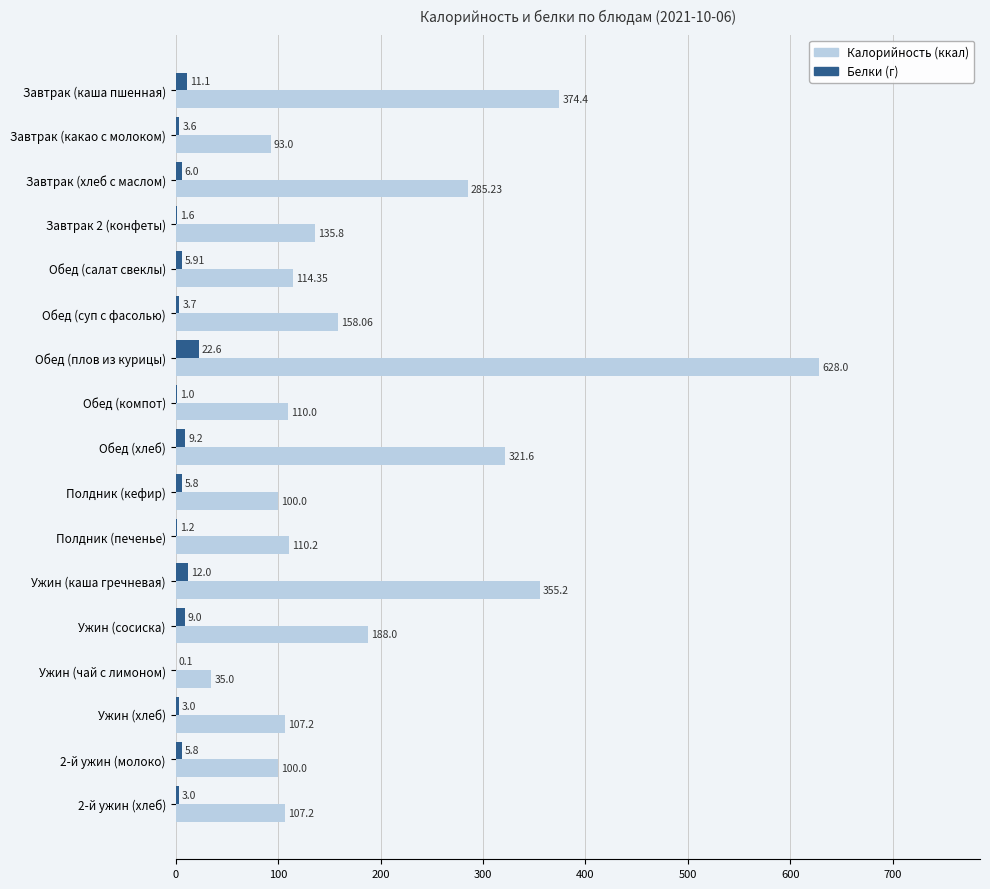

At which category is the sum across all series the highest?

Обед (плов из курицы)